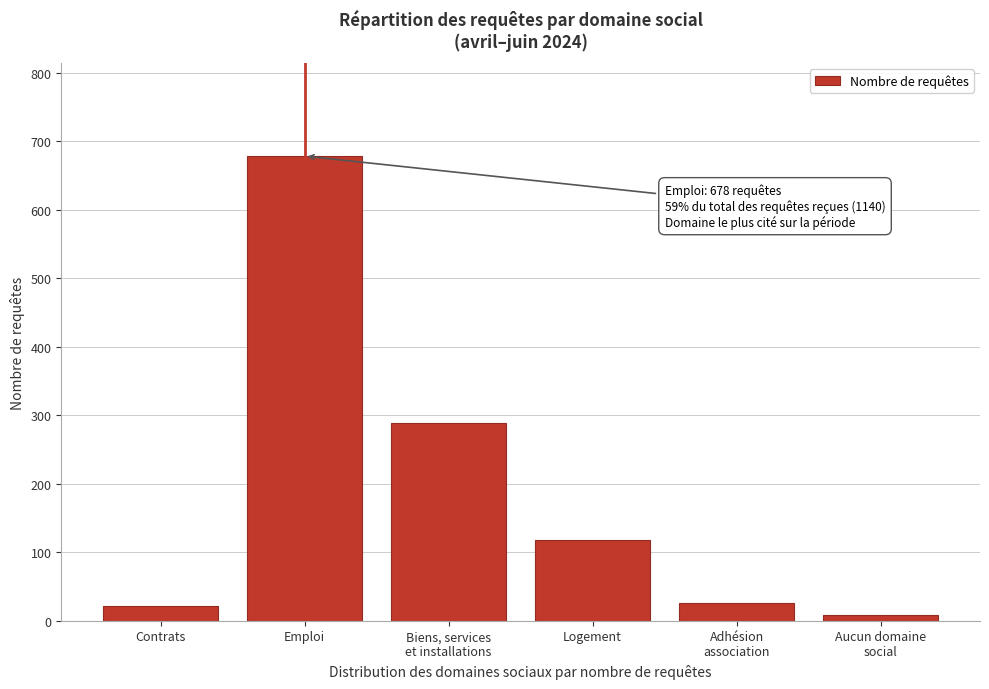

Reading right to left, extract all data points from this chart.

9	26	118	288	678	21